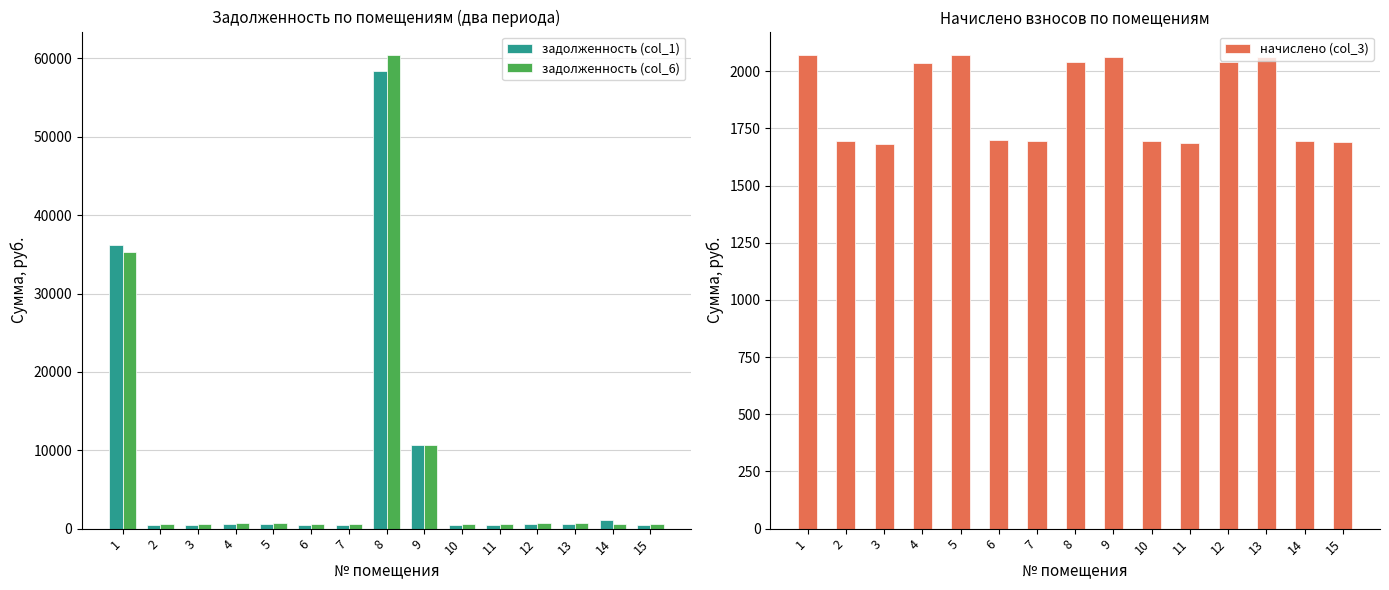

What is the average value of the задолженность (col_6) series?

7579.4